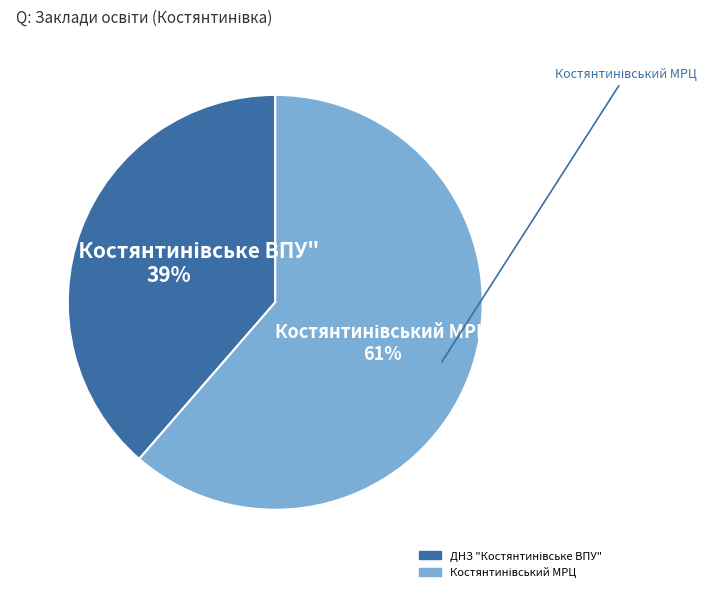

To the nearest percent, what is the average slice percentage?

50%